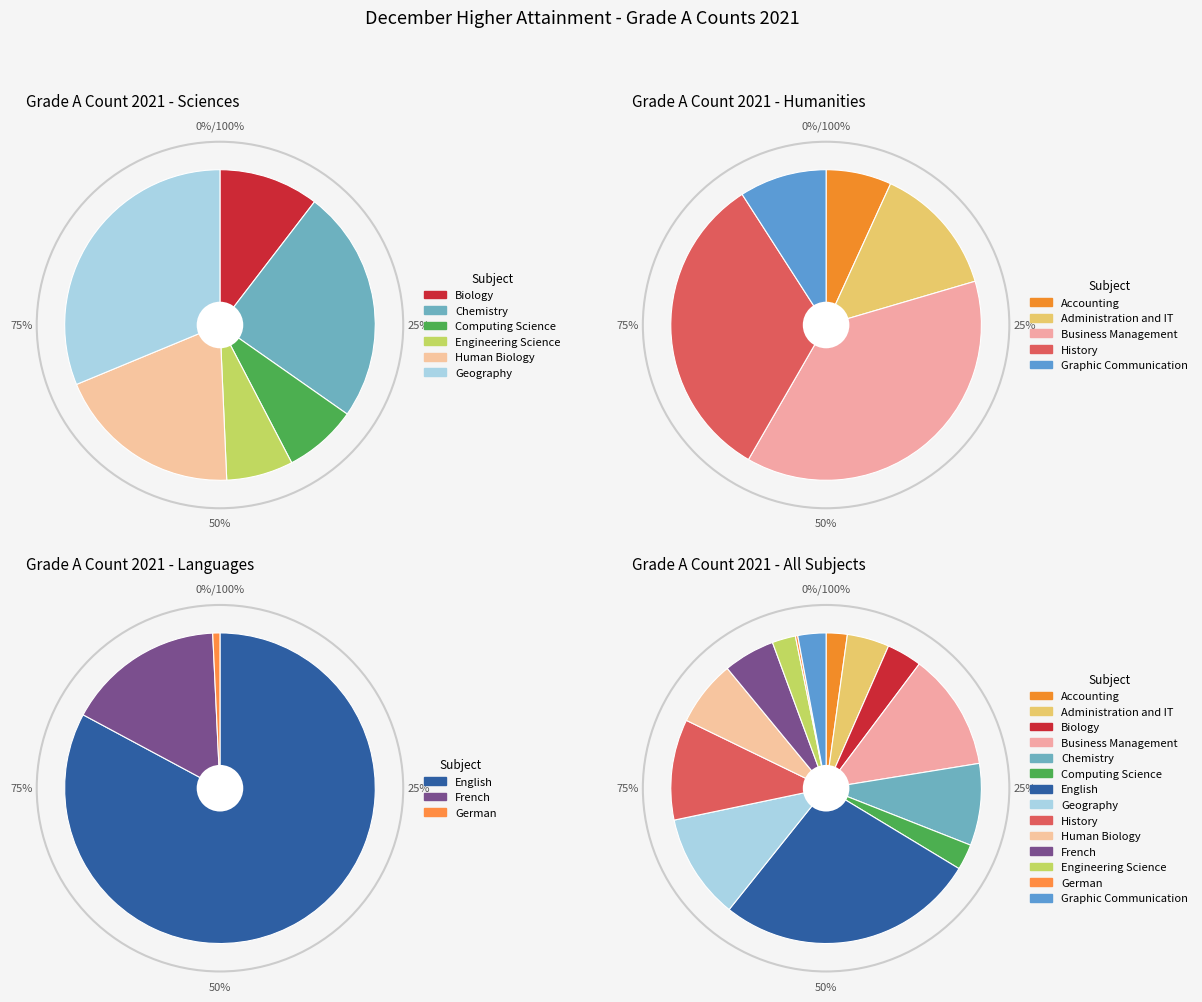

Is the sum of German and Business Management greater than half?

No